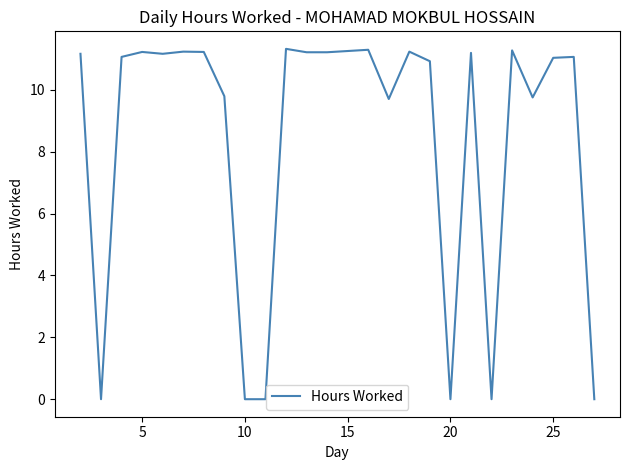

How many categories are shown in the chart?

26